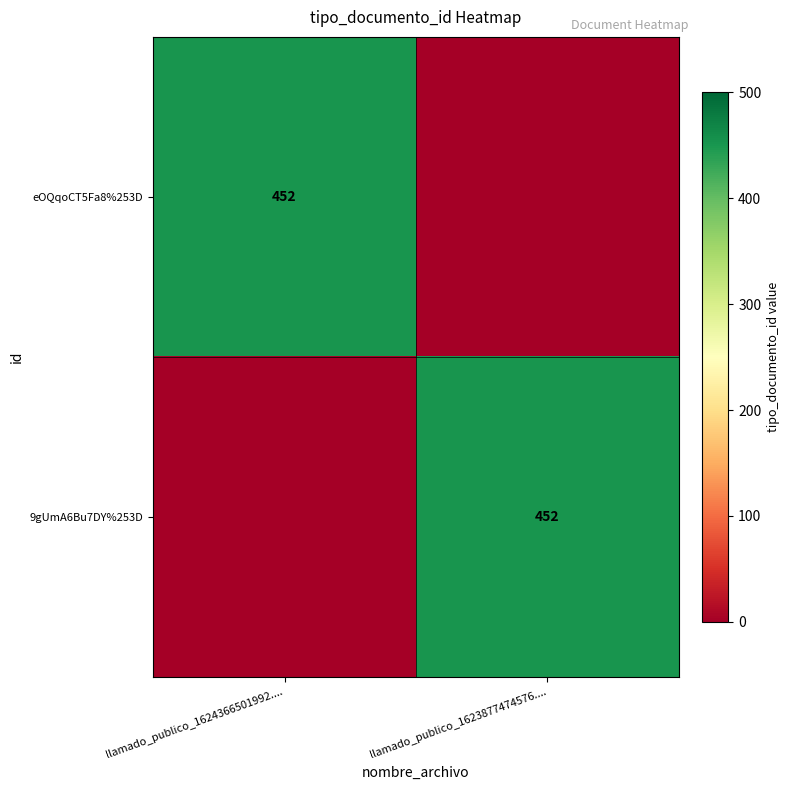

Which label corresponds to the largest value in the chart?

llamado_publico_1624366501992....